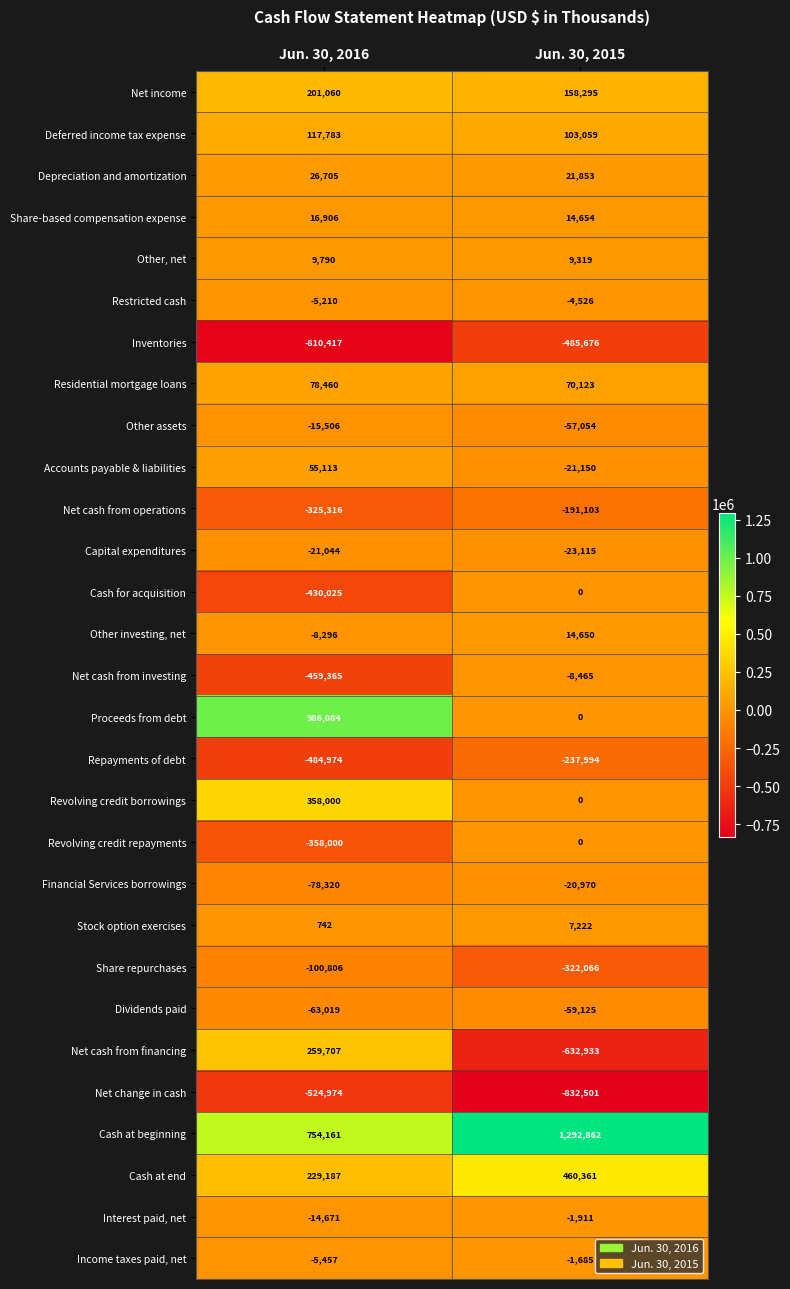

The Financial Services borrowings series shows -78320 at Jun. 30, 2016. True or false?

True